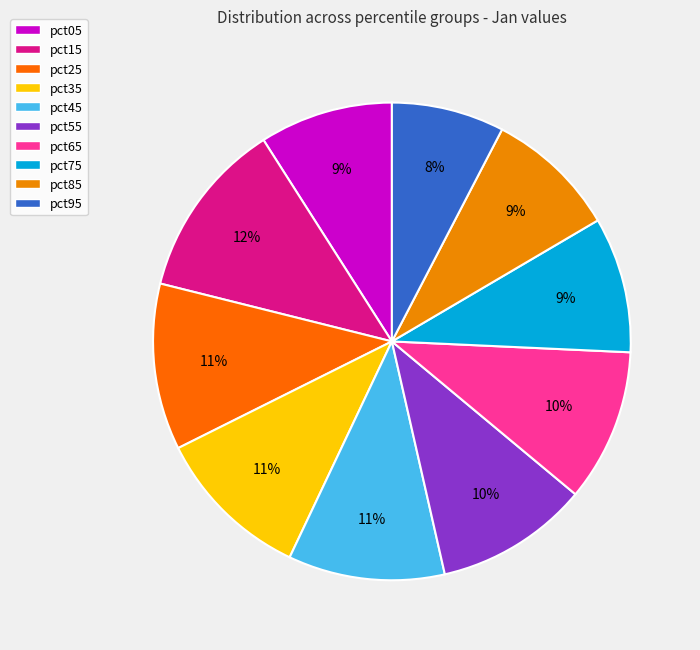

Which category has the smallest portion of the pie?

pct95